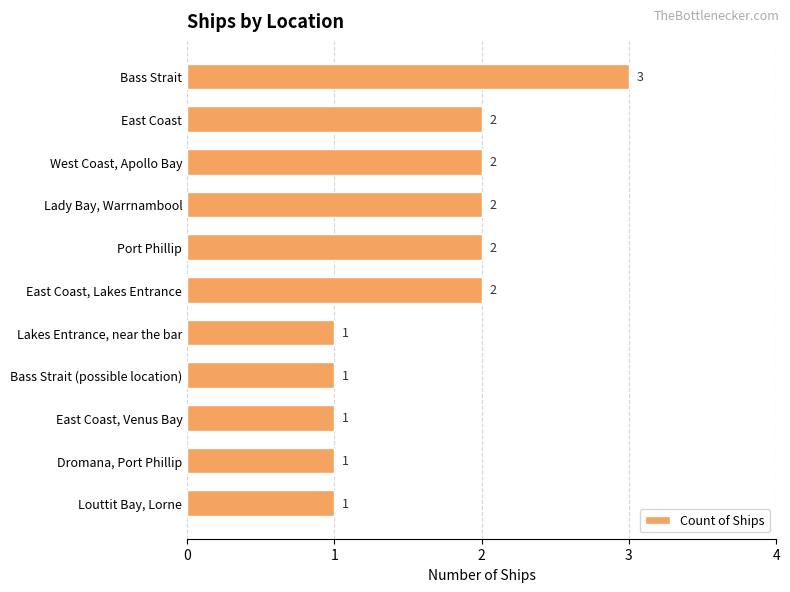

What is the difference between the maximum and minimum values?

2